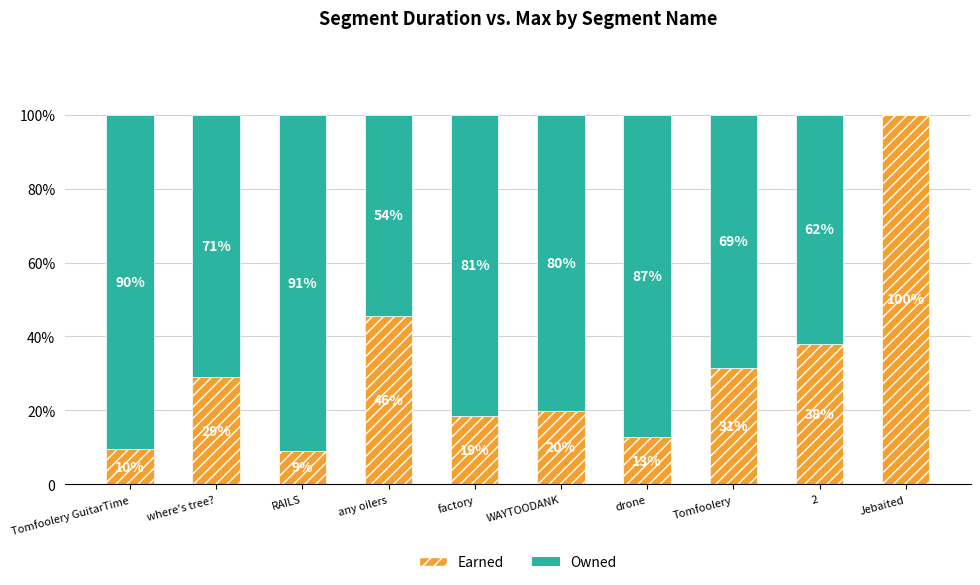

At which category is the sum across all series the highest?

Tomfoolery GuitarTime